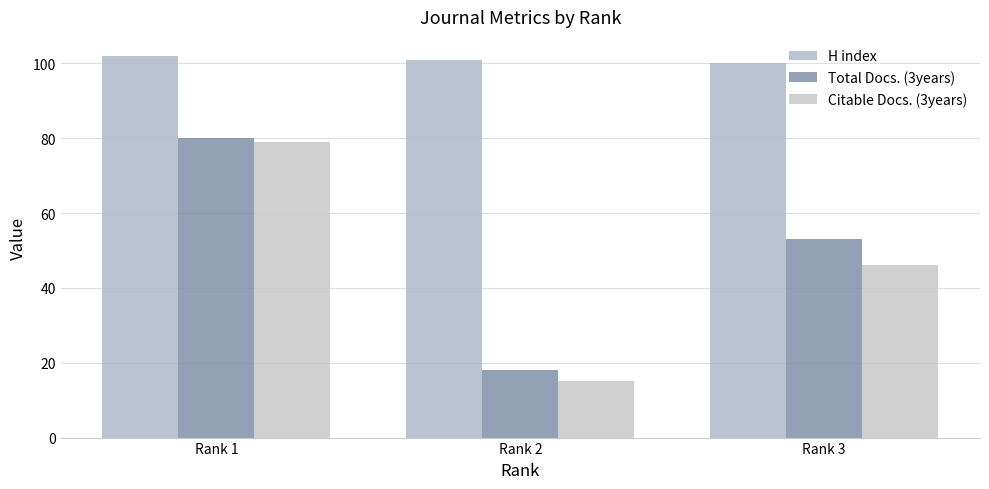

How many bars are there in each group?

3